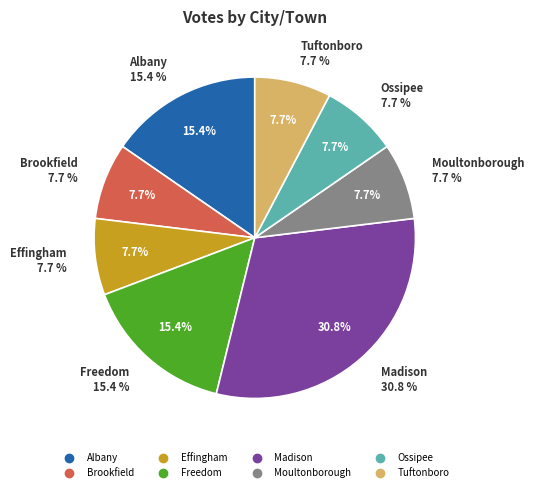

True or false: Brookfield accounts for 8% of the total.

True